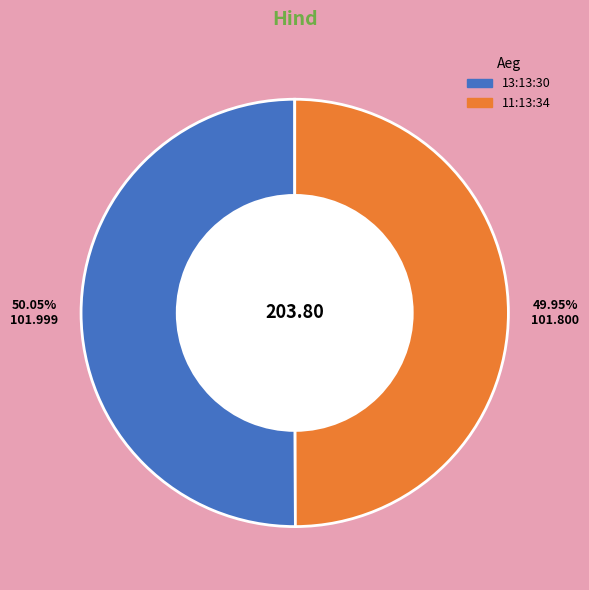

Is there a majority slice in this chart?

Yes